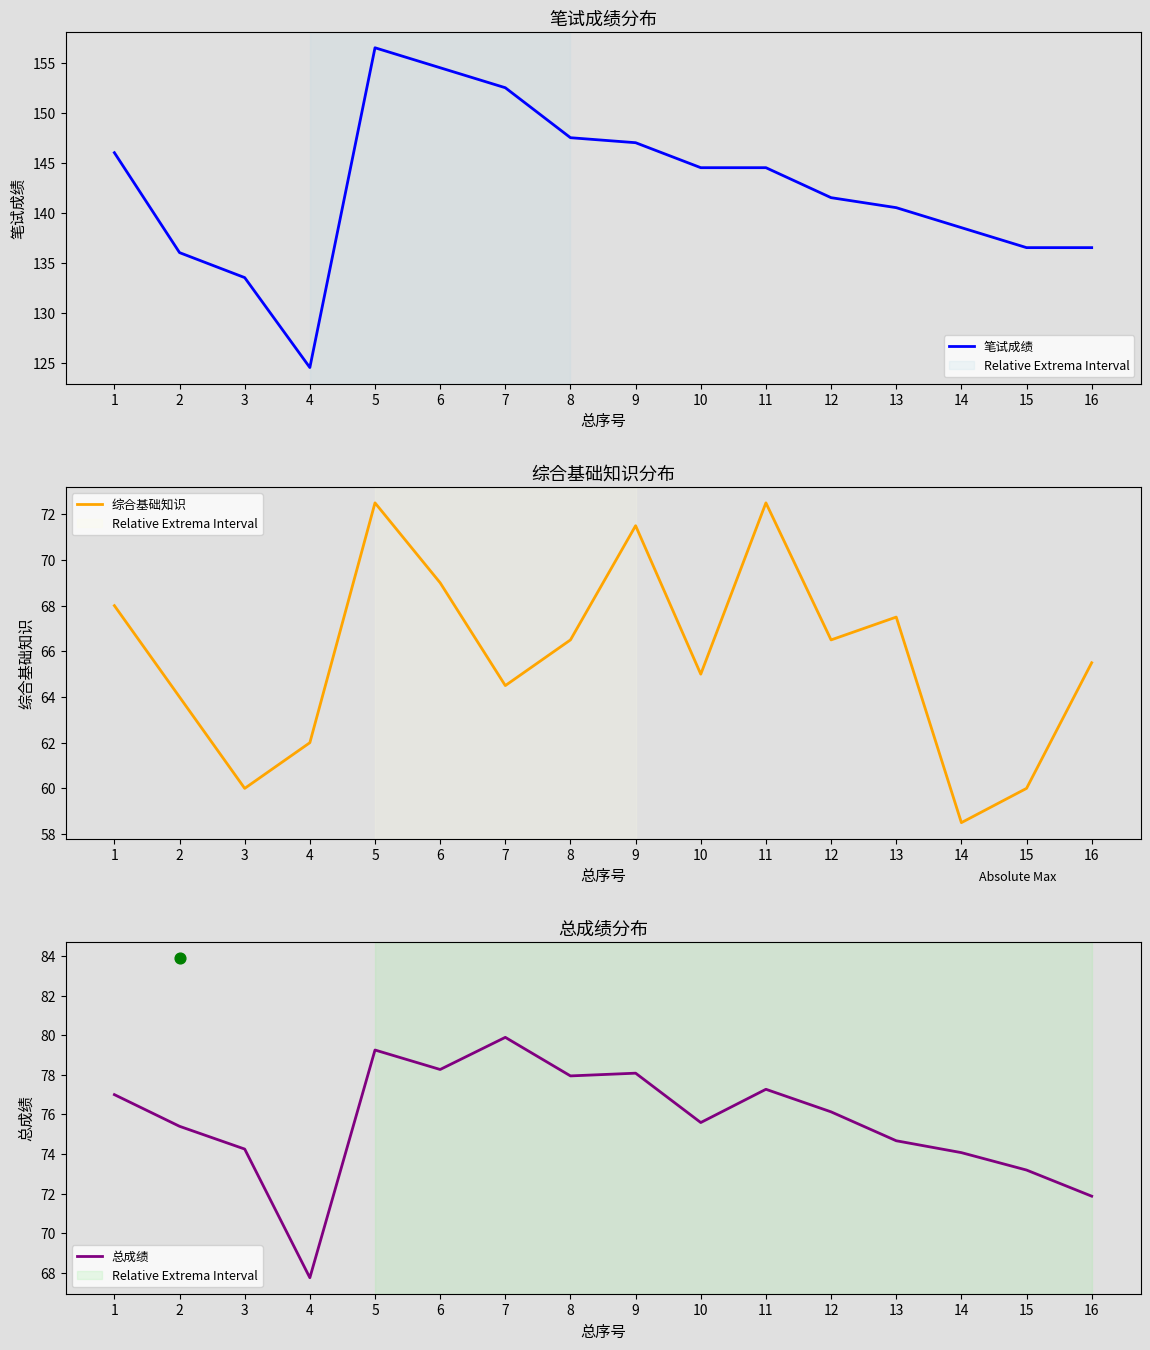

Is the value of 综合基础知识 at 14 greater than the value of 总成绩 at 2?

No